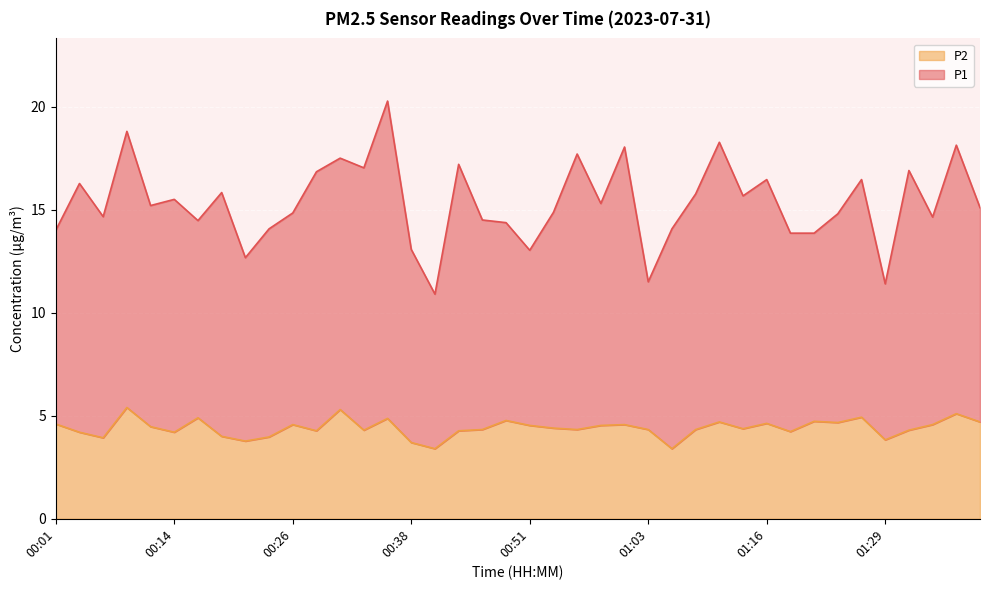

True or false: P1 and P2 intersect in this chart.

False